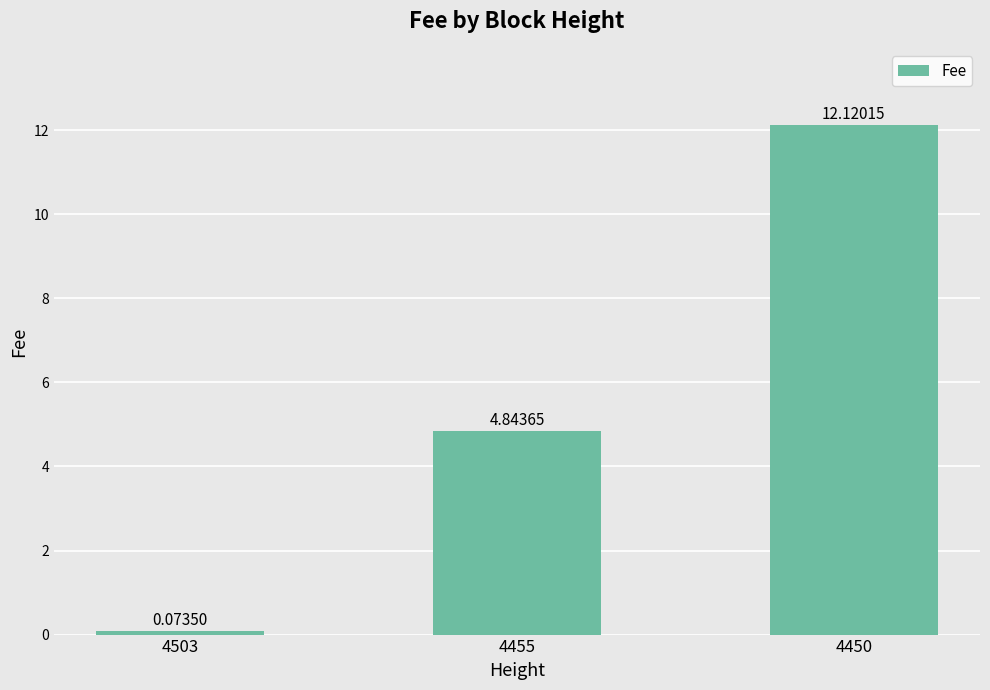

Between 4450 and 4455, which is larger?

4450